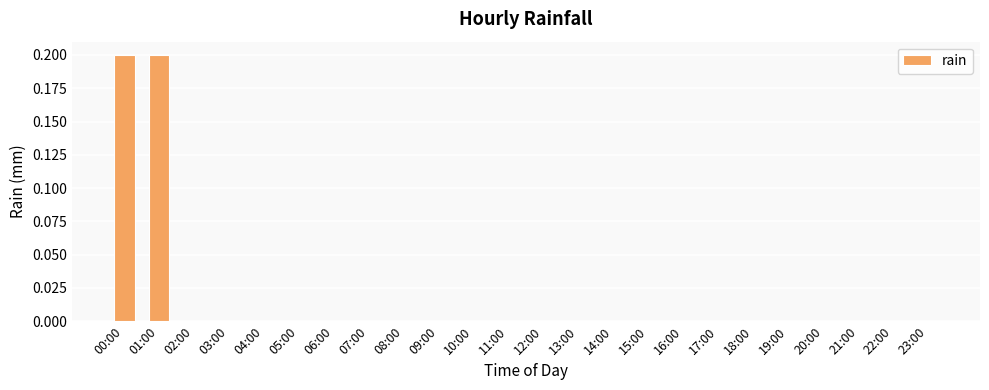

Are the bars grouped side by side (vs. stacked)?

No